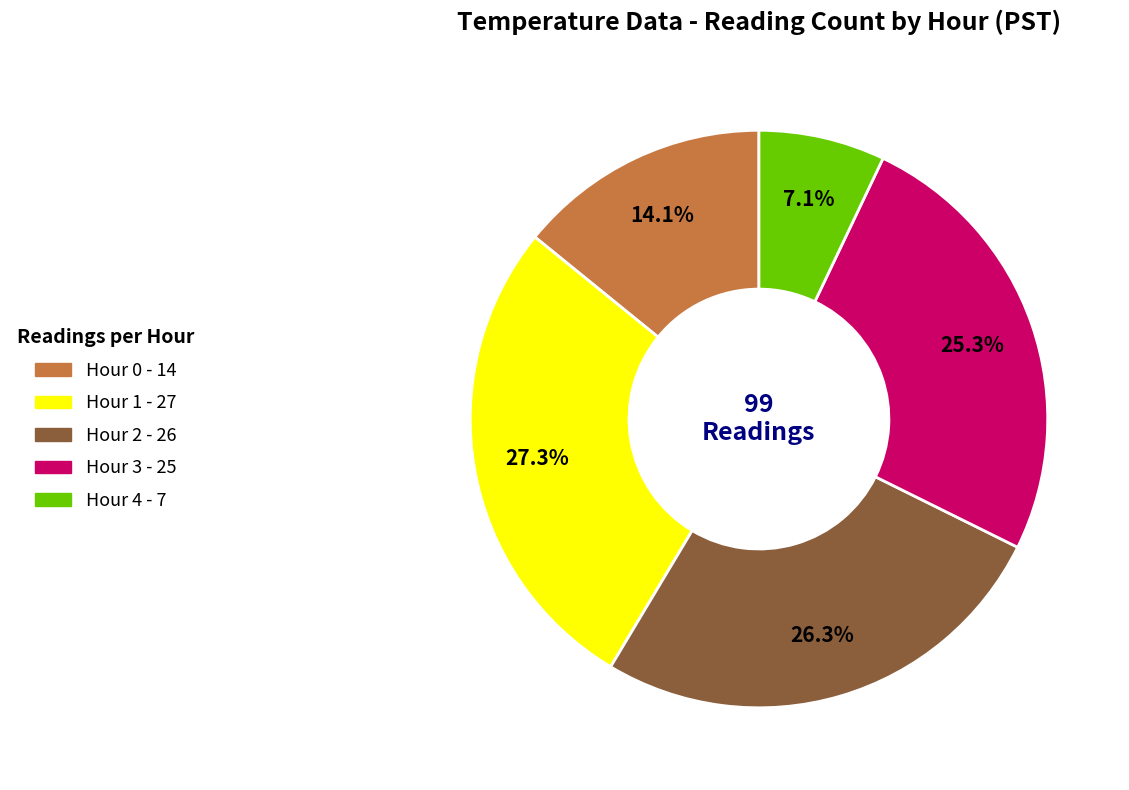

Does Hour 1 account for over 50% of the chart?

No